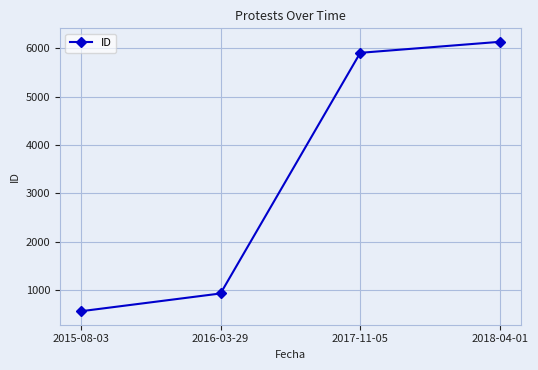

What is the change in value from 2015-08-03 to 2017-11-05?

+5350